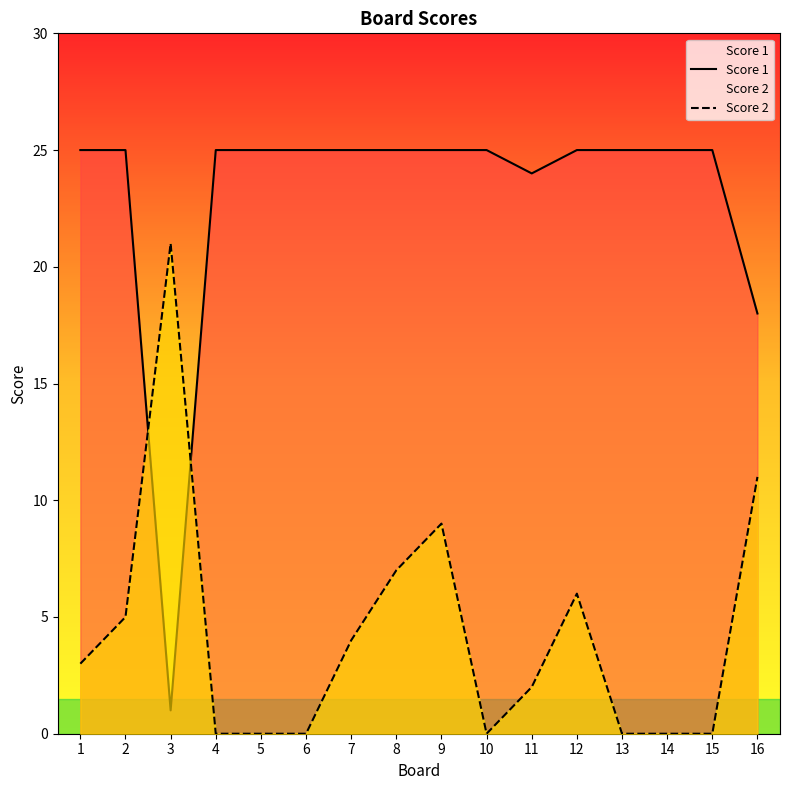

How many lines are shown in the chart?

2